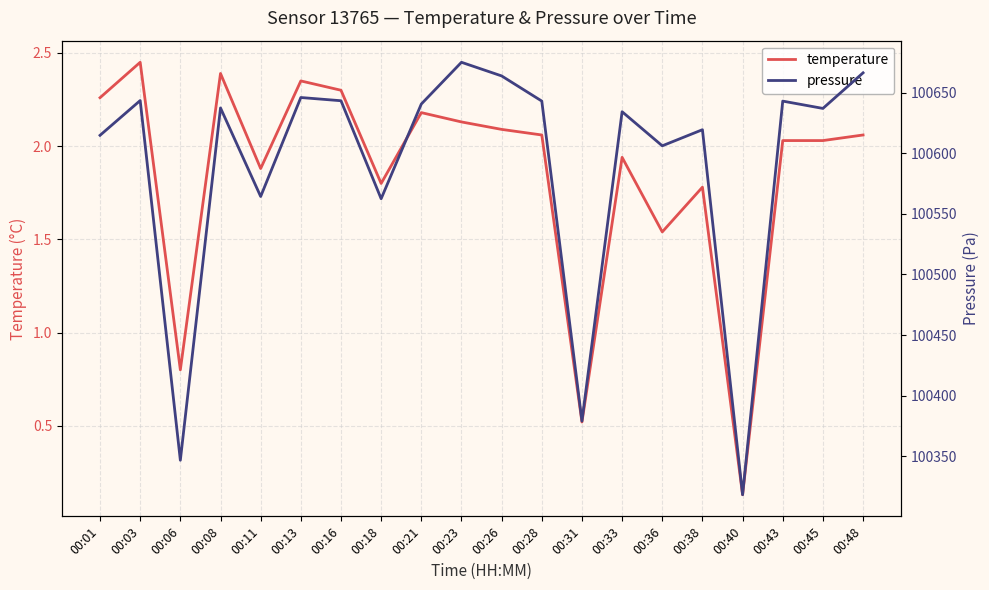

Where does the temperature series first go above 2?

00:01